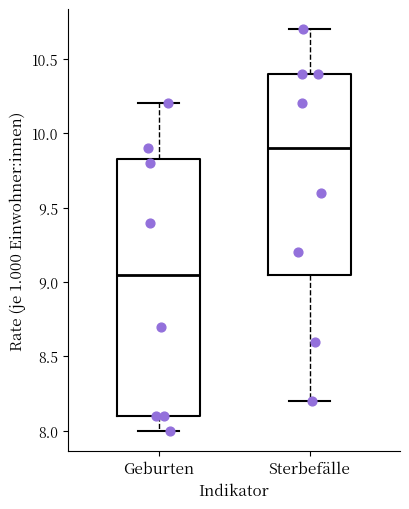

Which box has the lowest median line?

Geburten